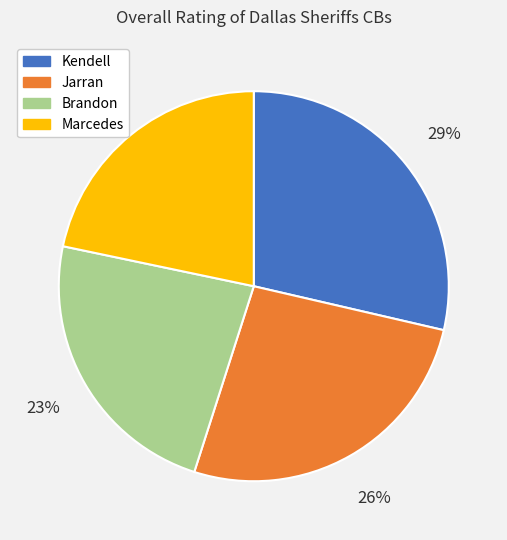

What is the smallest slice in the pie chart?

Marcedes